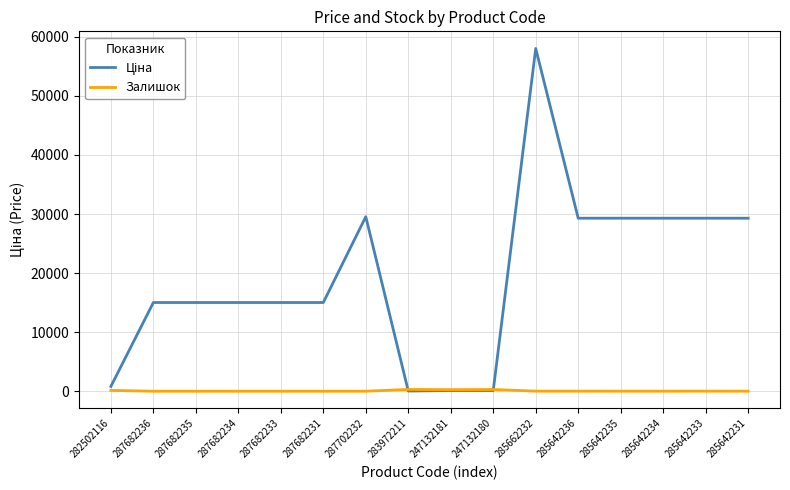

At which category is the sum across all series the highest?

285662232